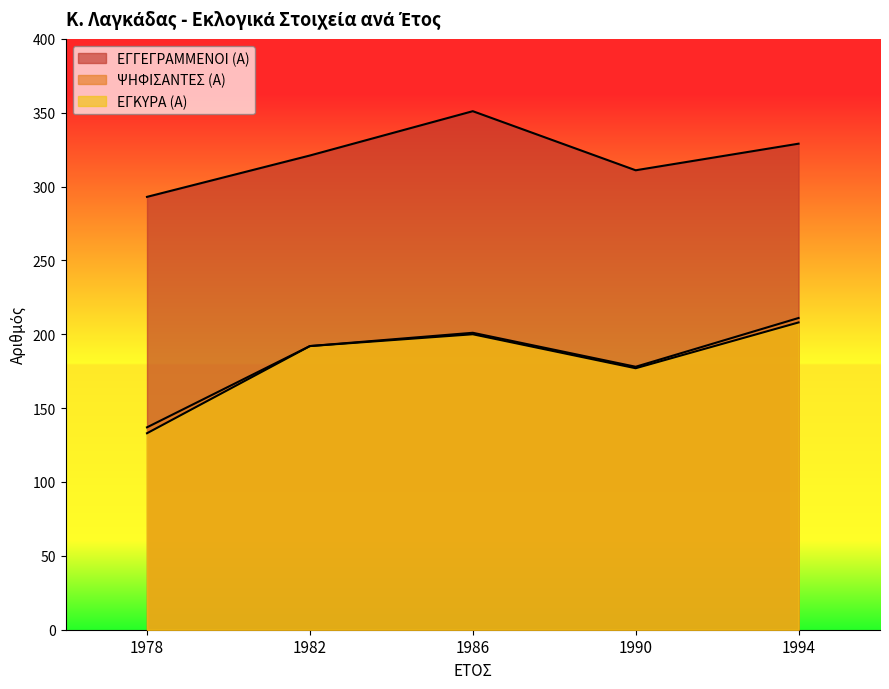

What is the difference between the second highest and second lowest values in the ΕΓΚΥΡΑ (Α) series?

23